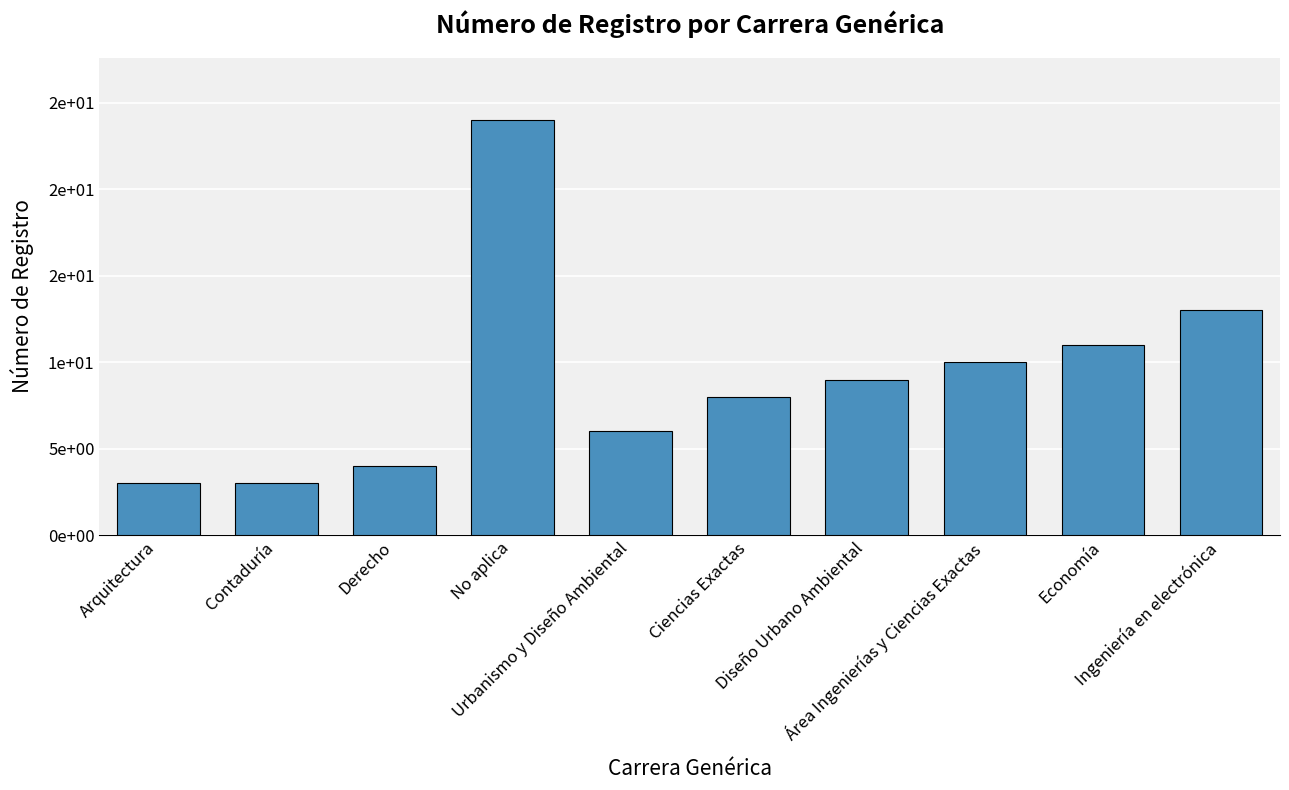

What is the sum of the values at Área Ingenierías y Ciencias Exactas and Derecho?

14